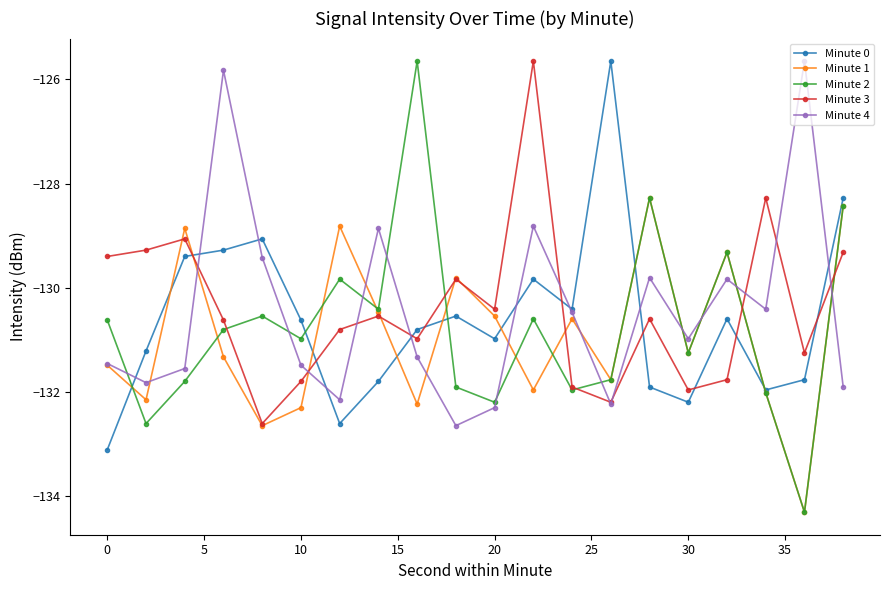

Which series ends up on top after the final intersection of Minute 0 and Minute 2?

Minute 0